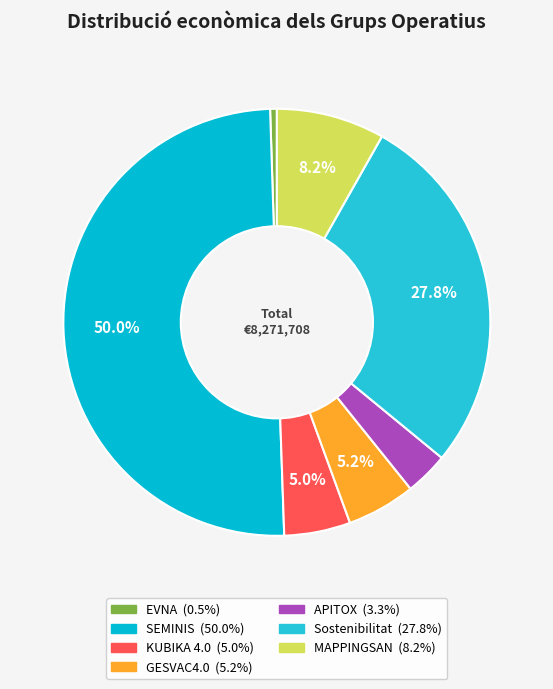

Approximately how many times larger is the value at GESVAC4.0 compared to Sostenibilitat?

0.2